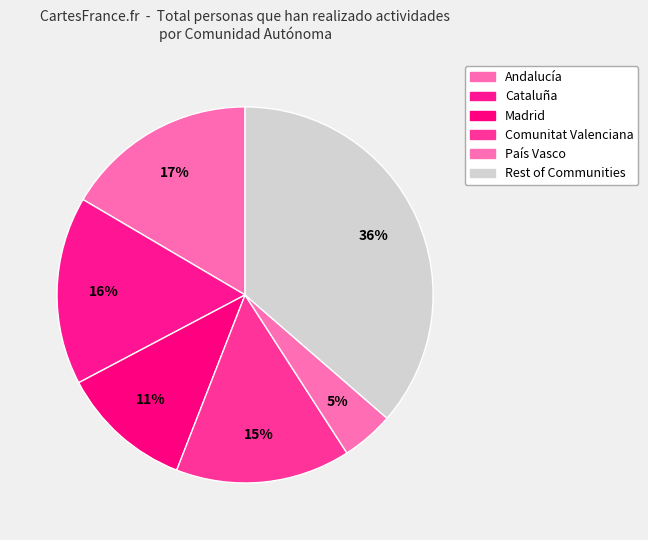

How many slices are in this pie chart?

6